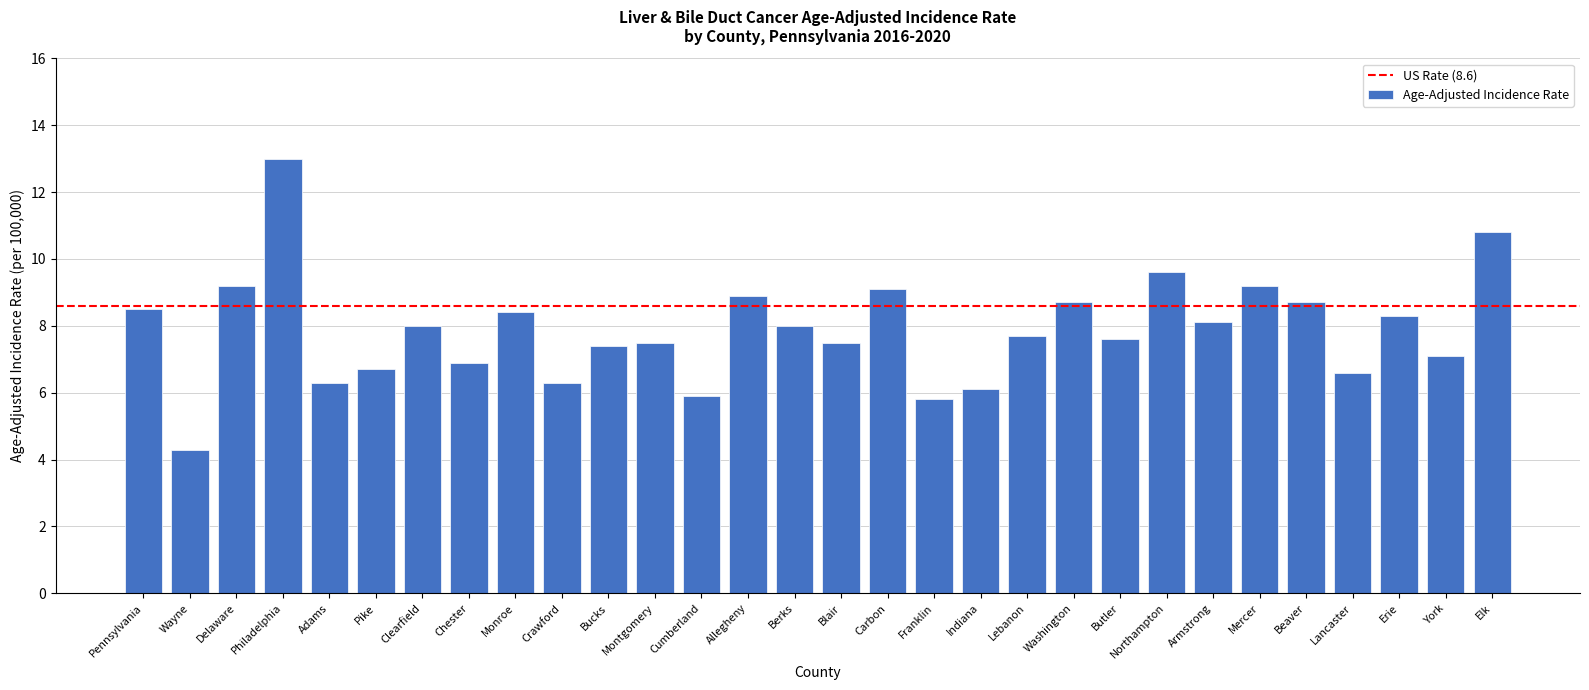

What is the sum of the values at Washington and Cumberland?

14.6